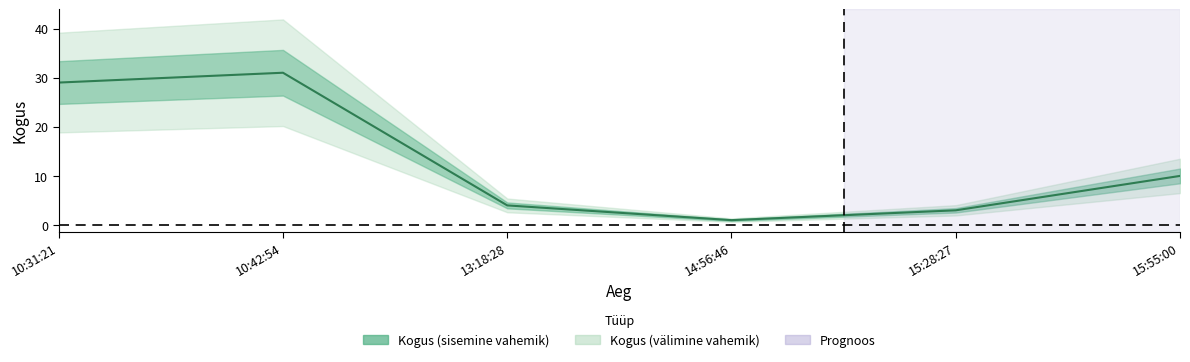

Is it true that the value at 14:56:46 is 1?

True